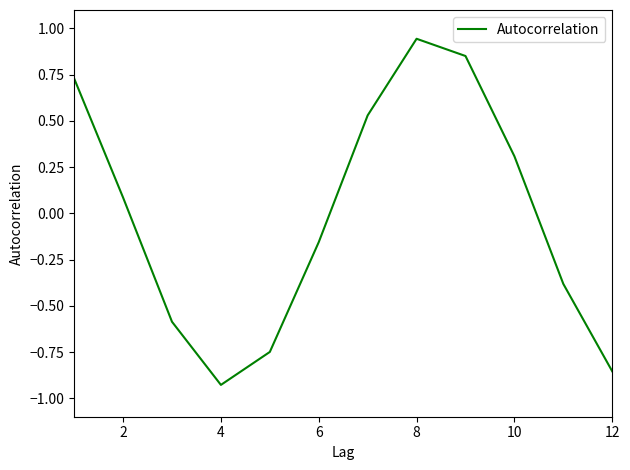

What is the difference between the maximum and minimum values?

1.9